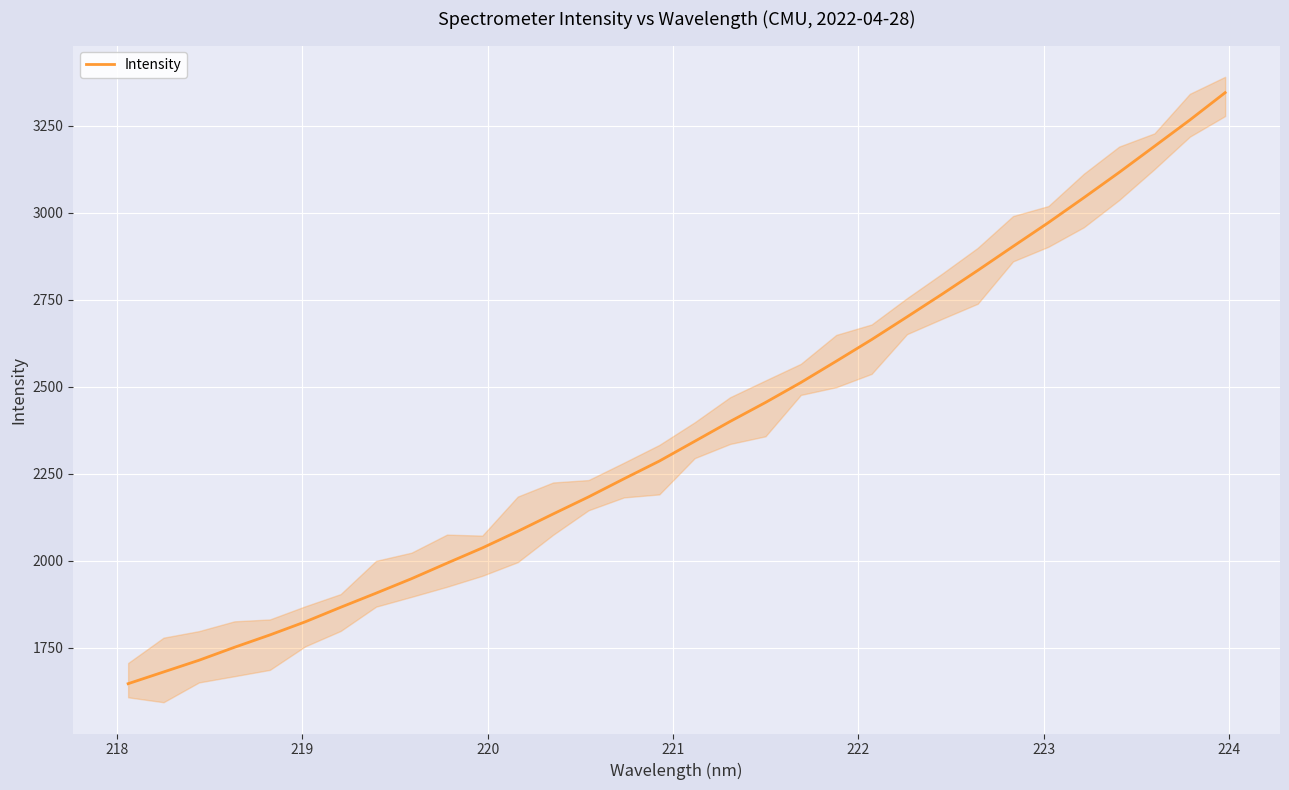

What is the maximum value for Intensity?

3344.6